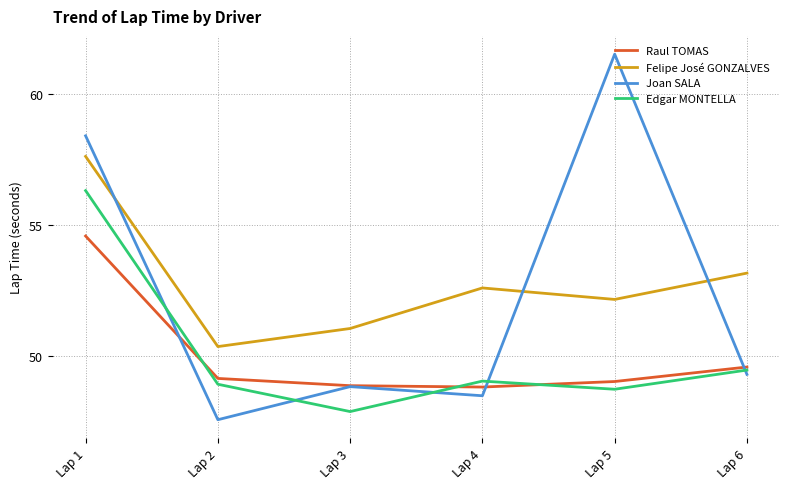

Count the number of data series in this chart.

4